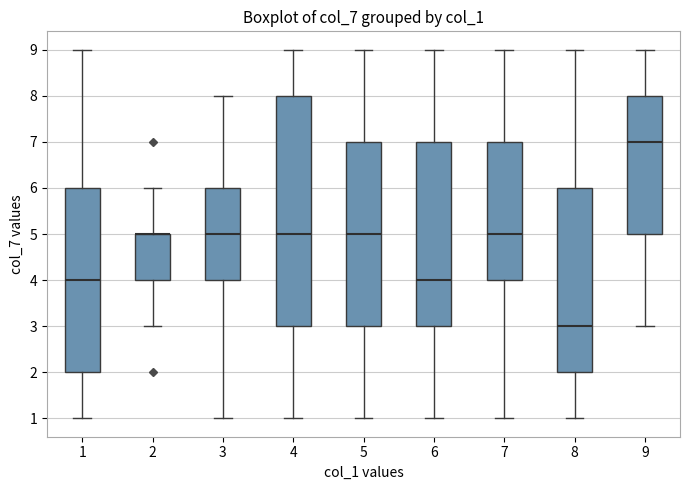

Which box is the tallest, from its lower edge to its upper edge?

4